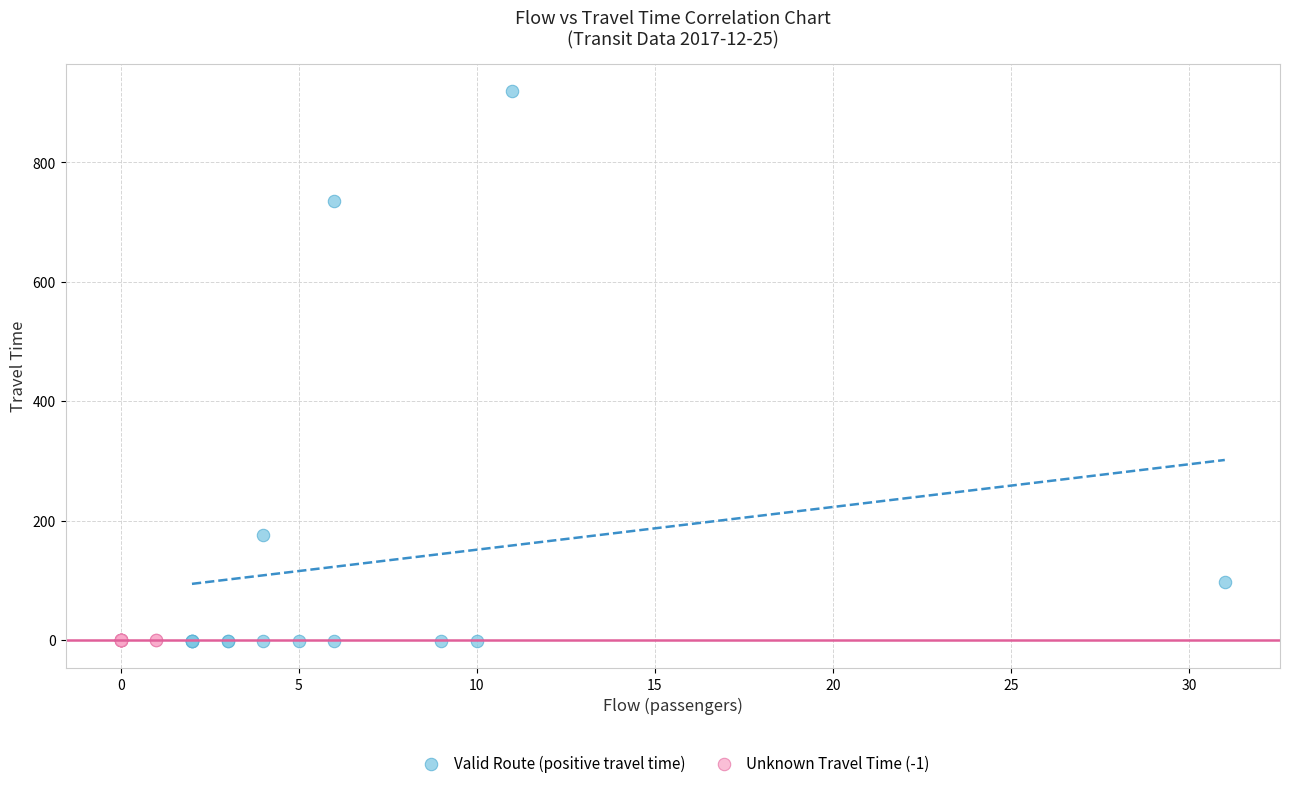

Which series contains the highest Y value?

Valid Route (positive travel time)